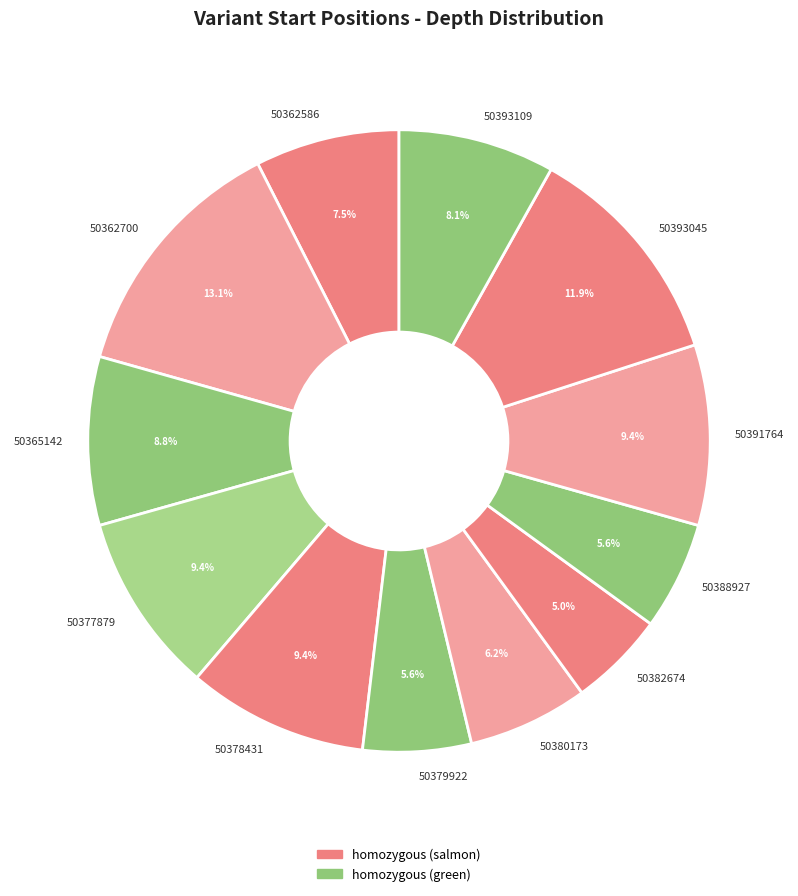

Combined, do 50378431 and 50362586 account for over 50%?

No